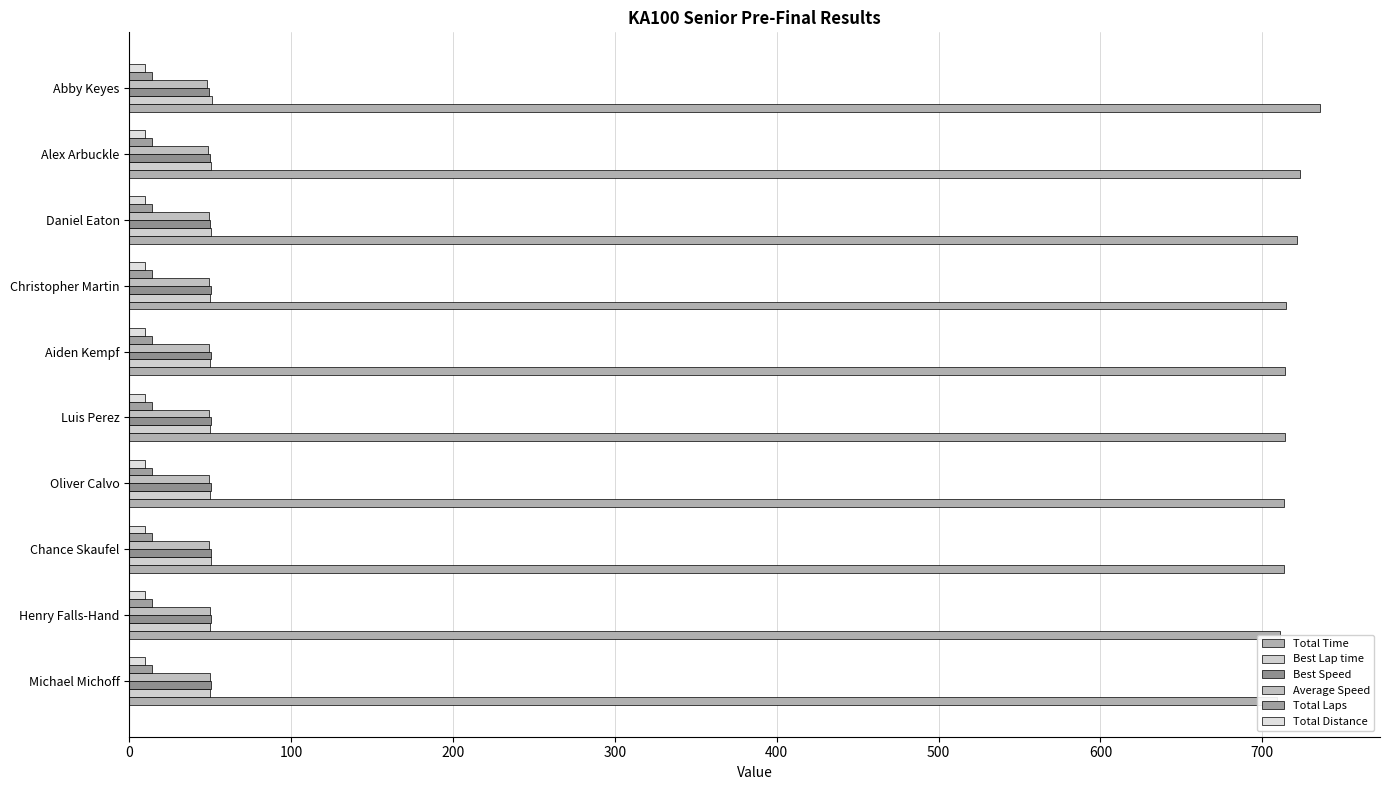

The Best Speed series shows 68.7 at Luis Perez. True or false?

False